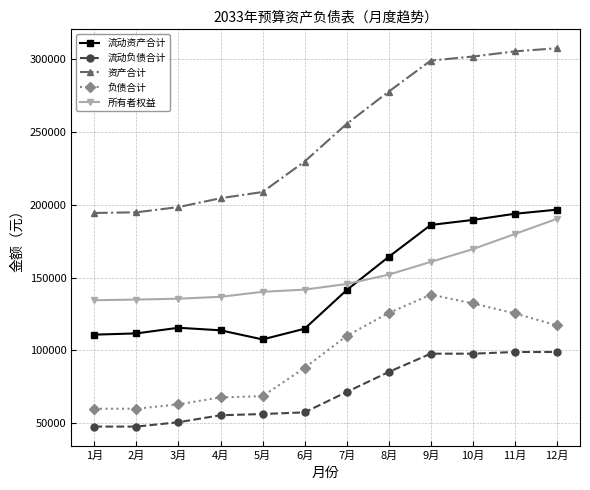

What is the difference between the highest and lowest values at 9月?

201441.2